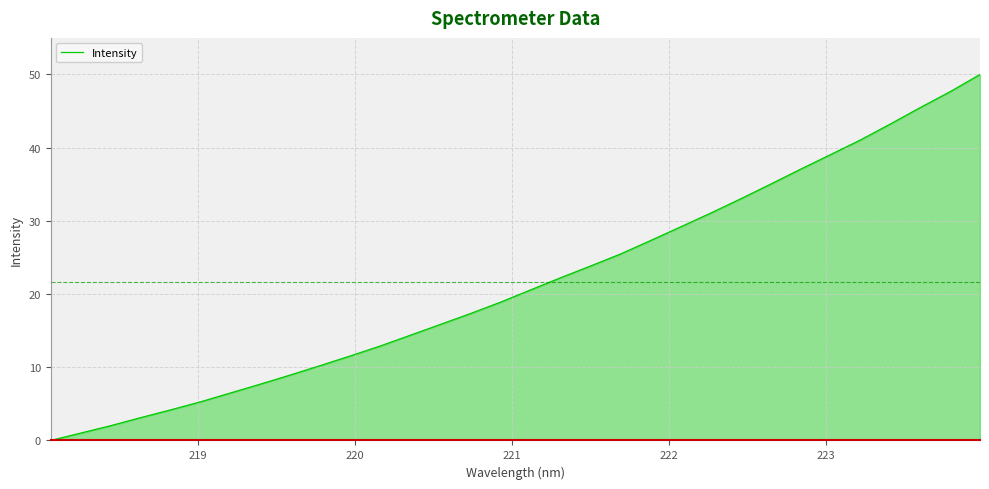

What is the average value?

21.6